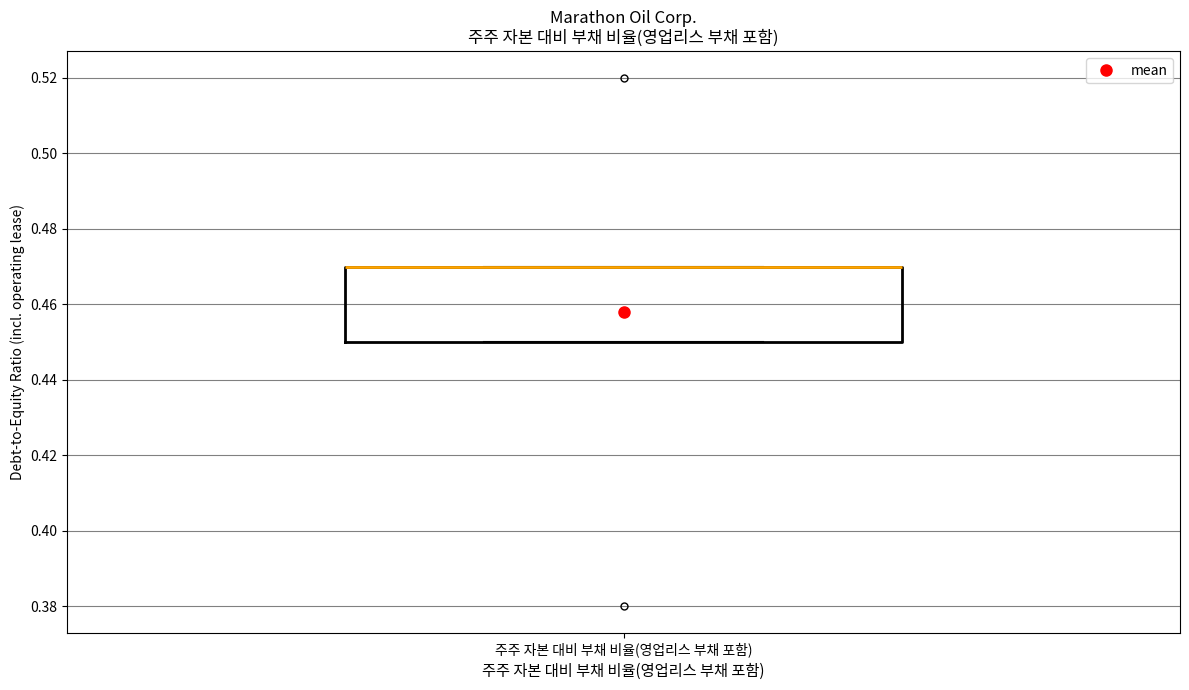

Read this box plot against the y-axis: the position of the median line, the range covered by the box, and the ends of both whiskers. The values are not printed on the chart, so give them approximately, as read against the axis.

median 0.47 (drawn on the box's upper edge), box 0.45 to 0.47, whiskers 0.45 to 0.47